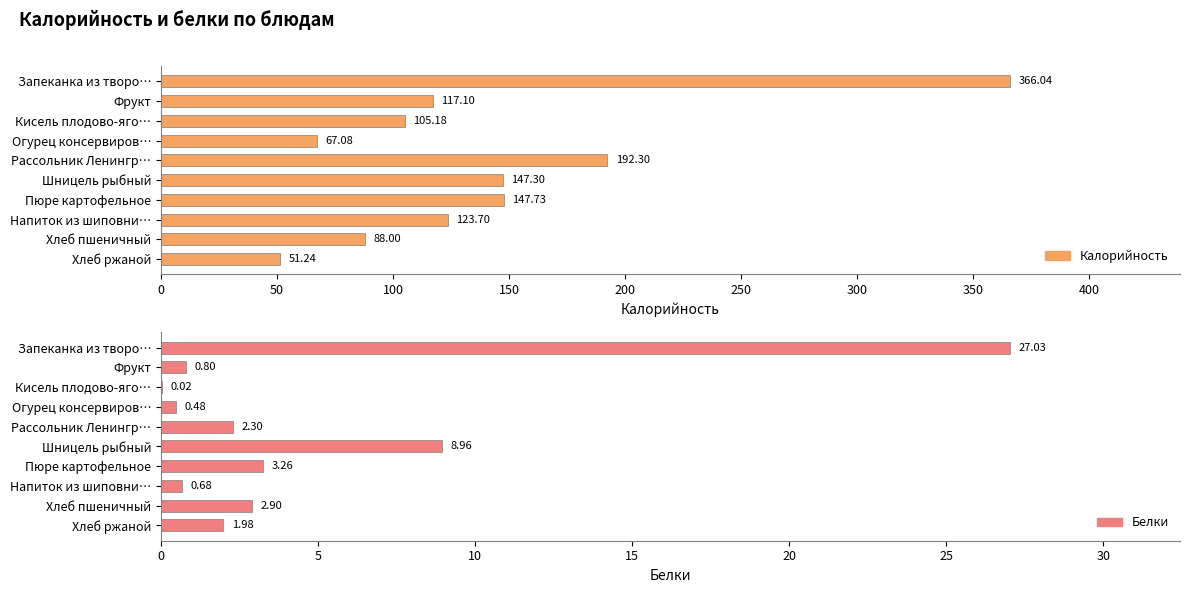

The value of Калорийность at Кисель плодово-яго… is 105.2. True or false?

True